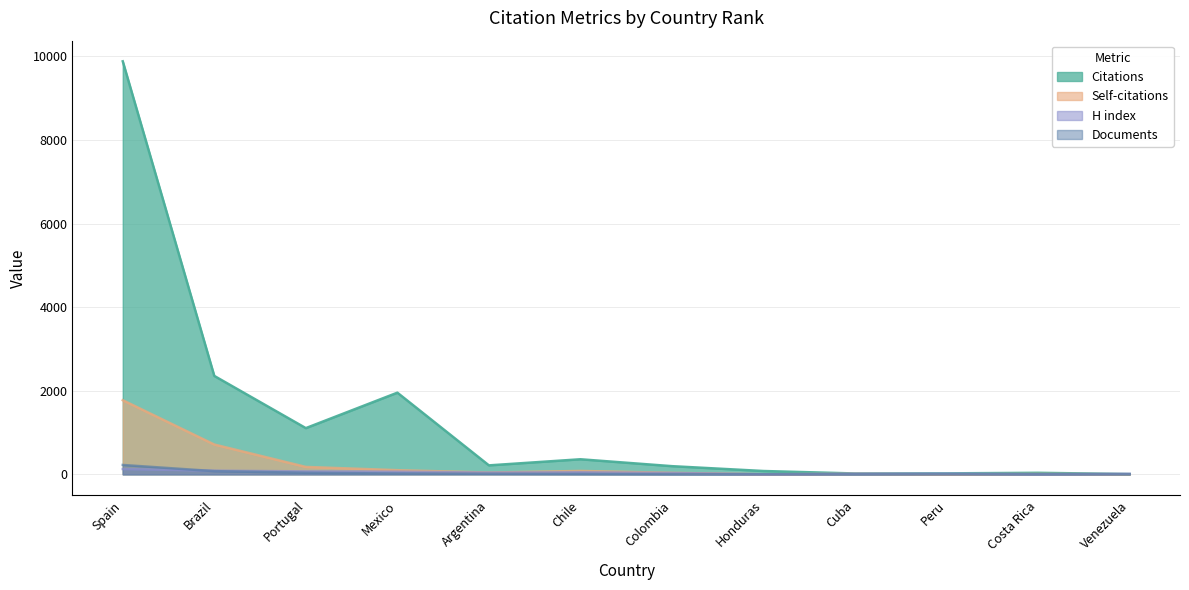

Where do Self-citations and H index first cross each other?

Colombia and Honduras